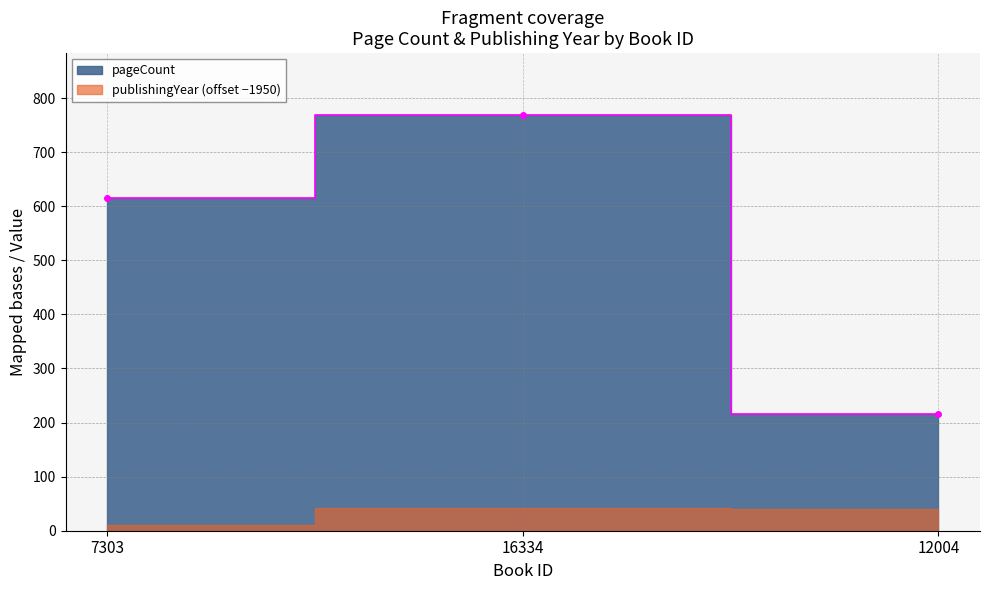

Reading right to left, extract all data points from this chart.

216	768	616